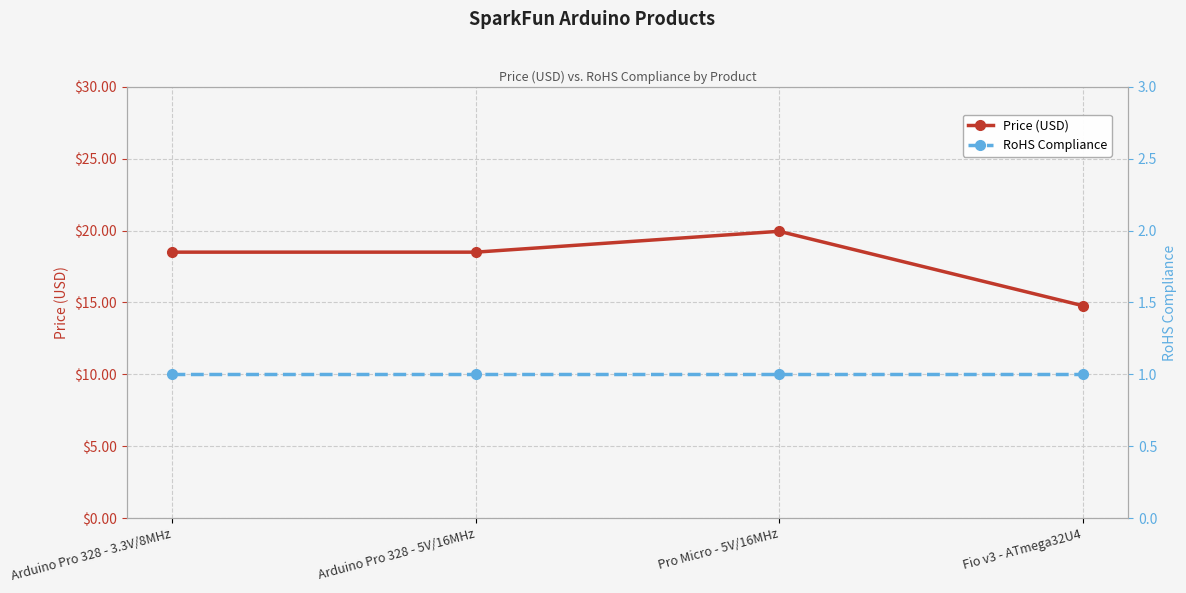

True or false: Price (USD) has more than 2 points higher than both neighbors.

False